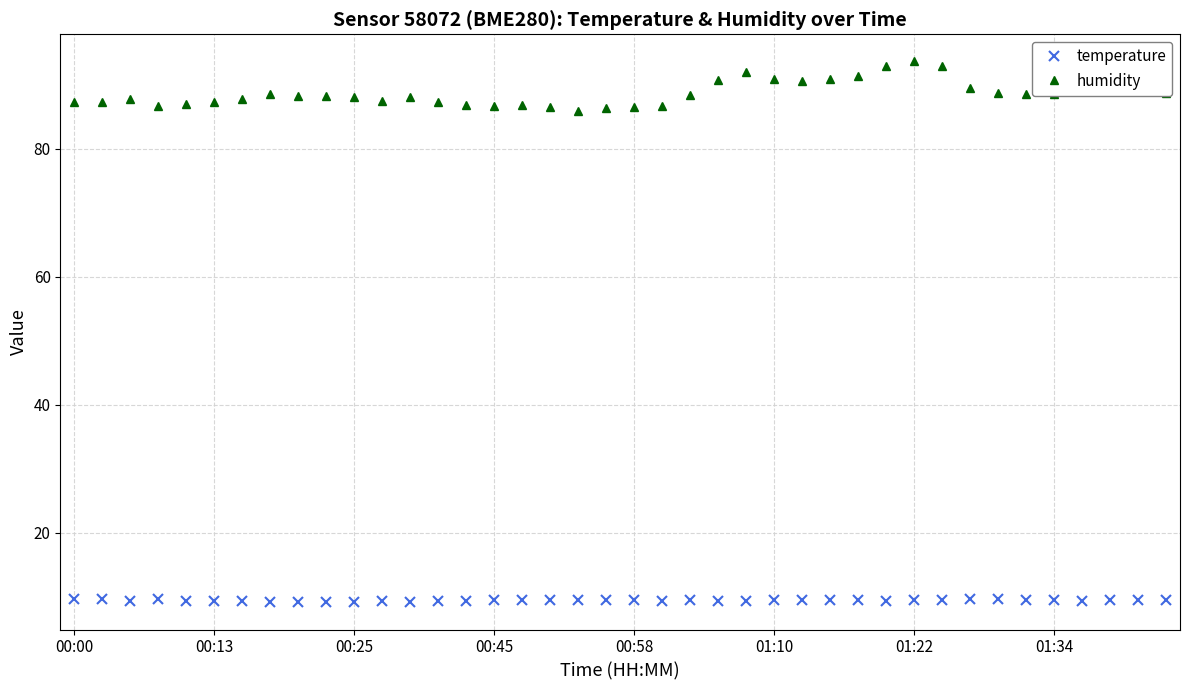

True or false: humidity and temperature intersect in this chart.

False